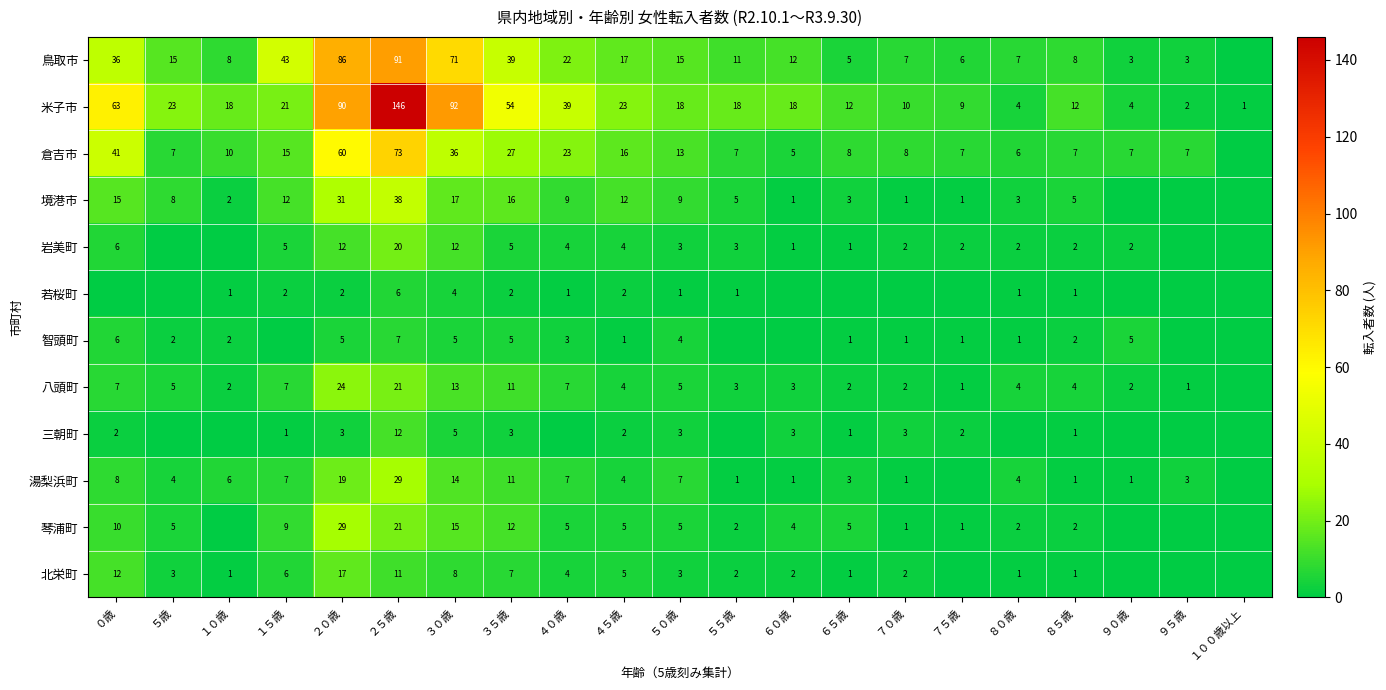

What is the total value across all series at ５０歳?

86